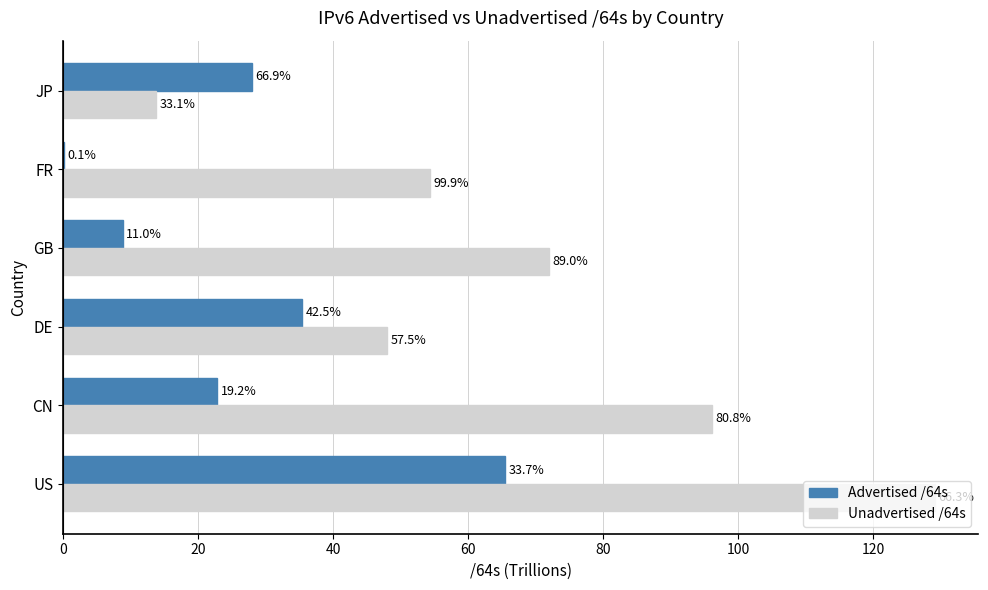

What are all the series names shown in the legend?

Advertised /64s, Unadvertised /64s